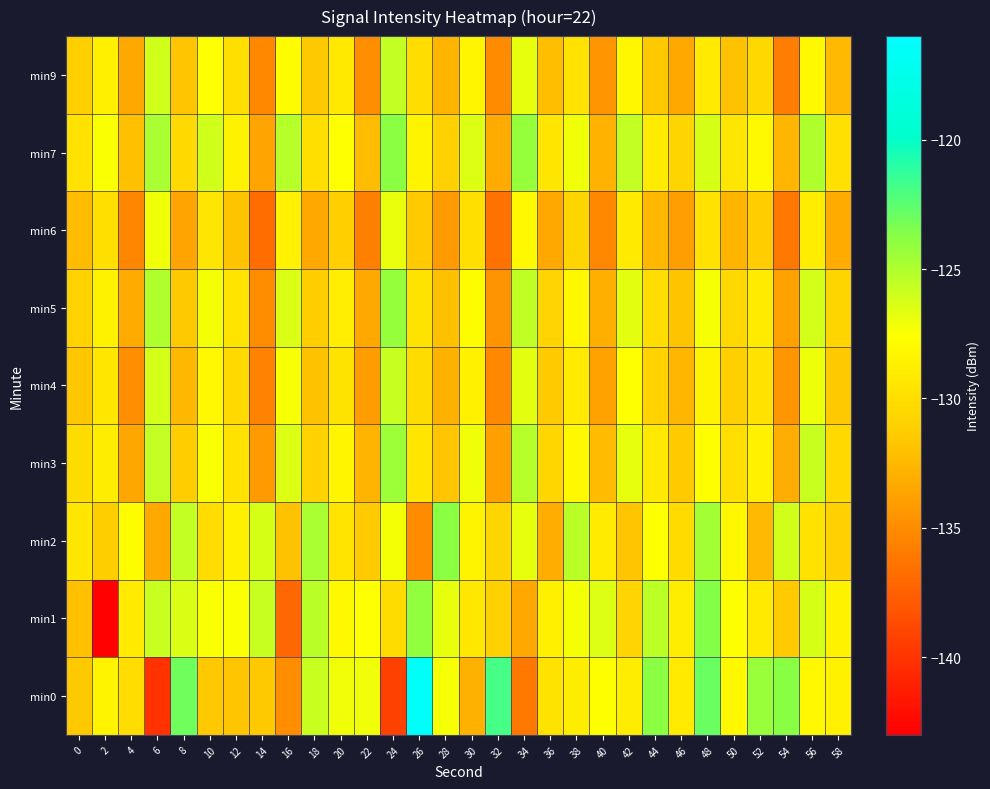

What is the minimum value shown in the chart?

-142.8